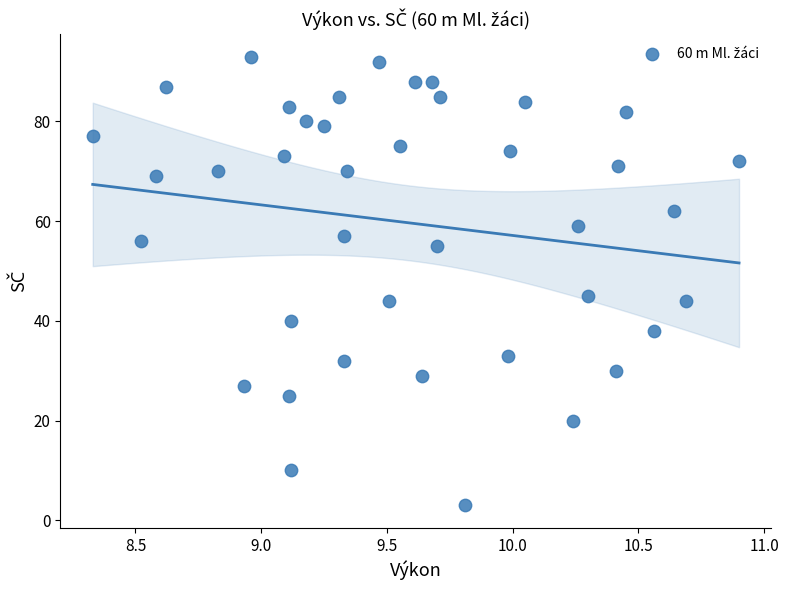

What Y value in the scatter plot is closest to 48?

45